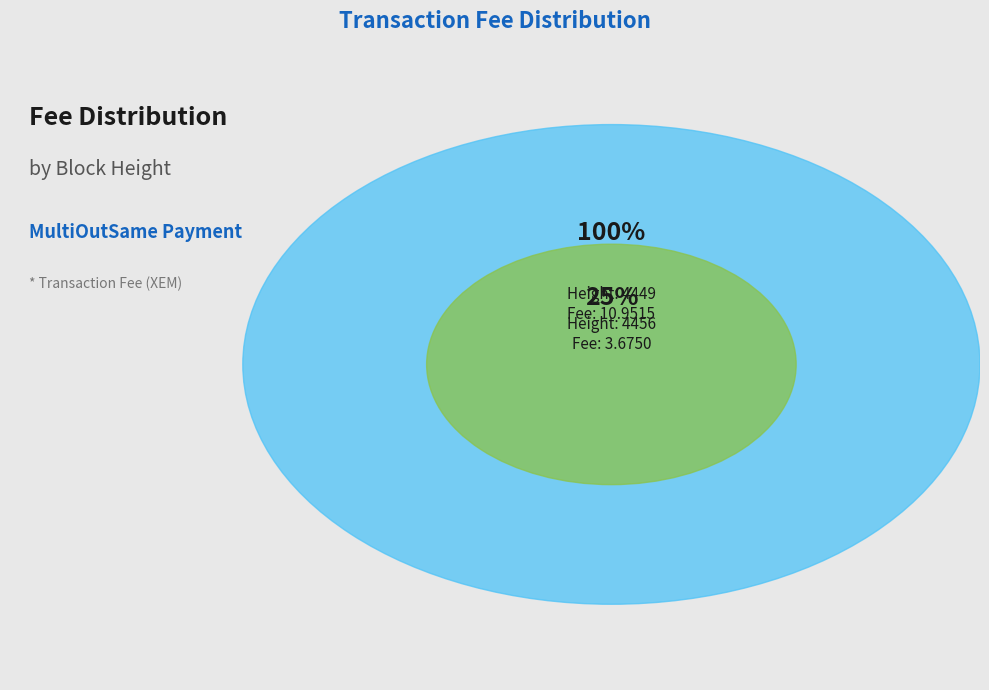

Do 4456 and 4449 together represent more than half of the pie?

Yes